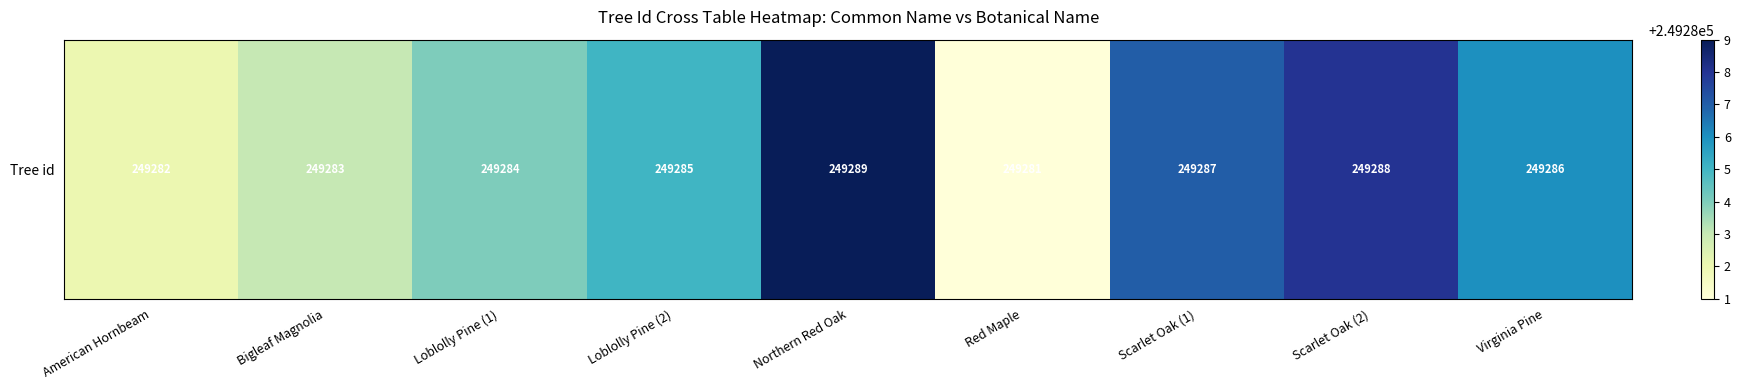

What is the difference between the values at Loblolly Pine (2) and Red Maple?

4